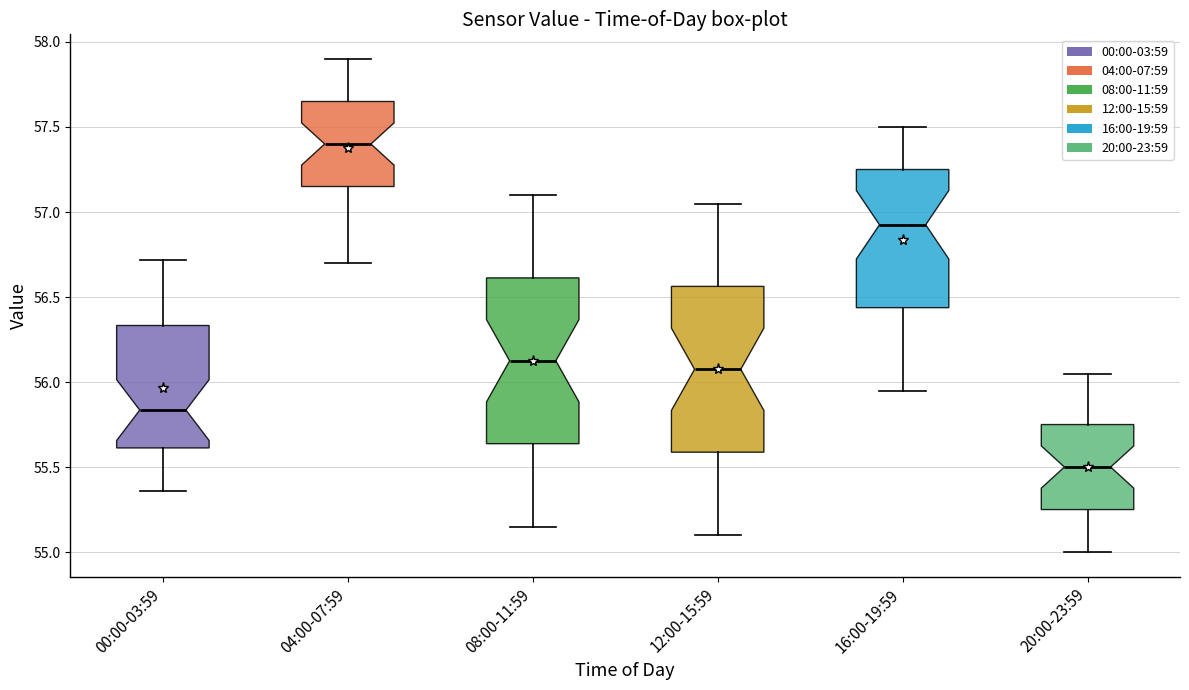

Reading left to right, read every box against the y-axis: the position of its median line, the range the box covers, and the ends of its whiskers. The values are not printed on the chart, so give them approximately, as read against the axis.

00:00-03:59: median 55.85, box 55.60 to 56.35, whiskers 55.35 to 56.70
04:00-07:59: median 57.40, box 57.15 to 57.65, whiskers 56.70 to 57.90
08:00-11:59: median 56.15, box 55.65 to 56.60, whiskers 55.15 to 57.10
12:00-15:59: median 56.10, box 55.60 to 56.55, whiskers 55.10 to 57.05
16:00-19:59: median 56.95, box 56.45 to 57.25, whiskers 55.95 to 57.50
20:00-23:59: median 55.50, box 55.25 to 55.75, whiskers 55.00 to 56.05